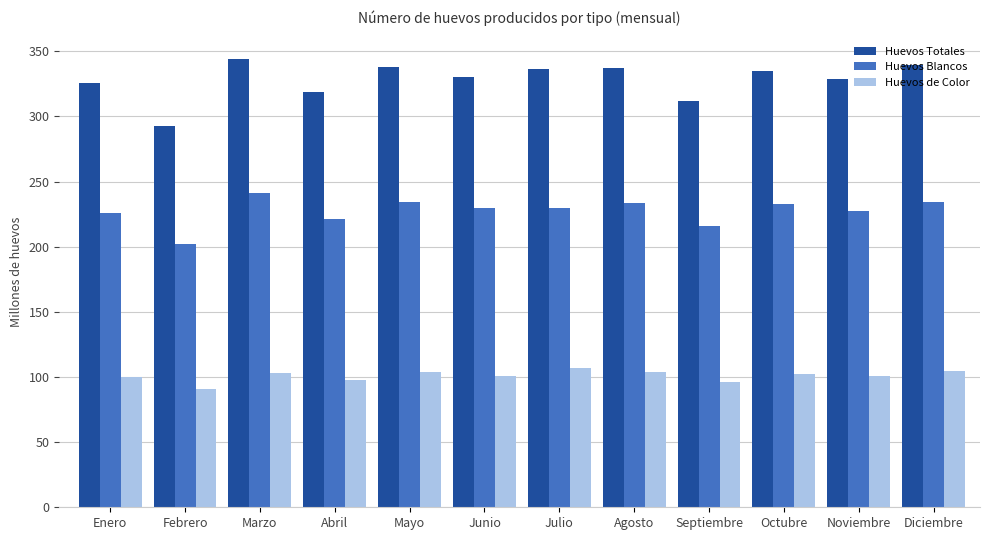

What is the sum of all Huevos Totales values?

3938.0